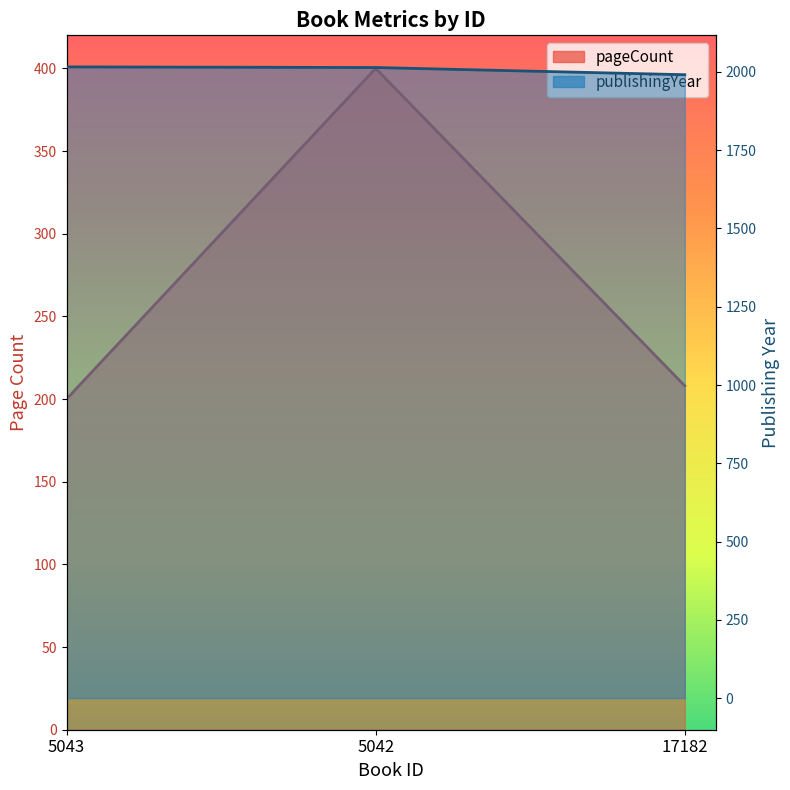

Which series has the largest total across all categories?

publishingYear